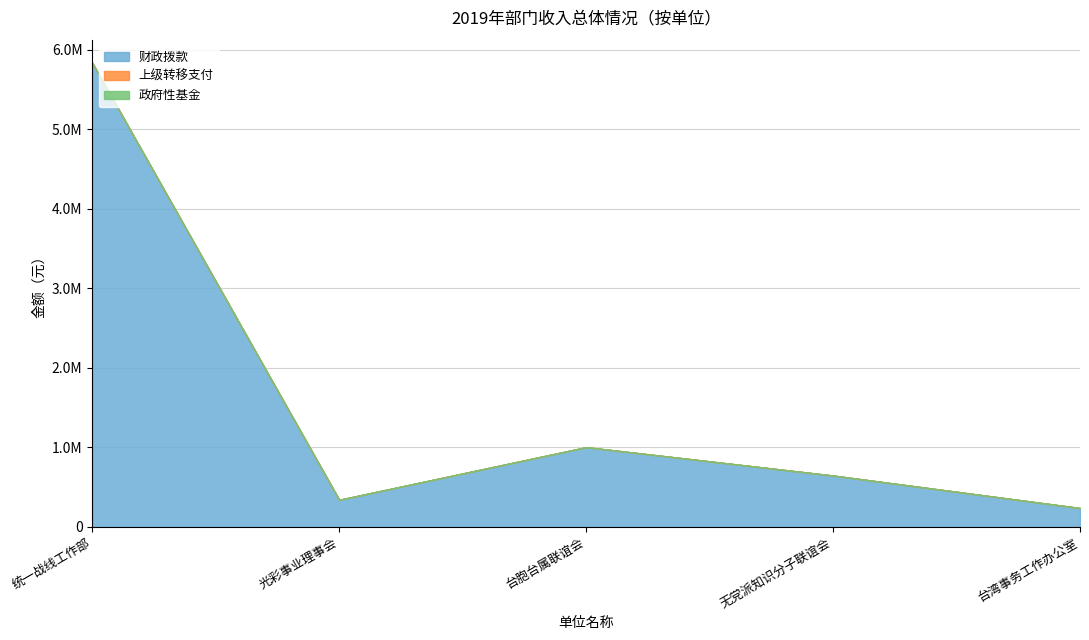

Rank the series at 驻马店市人民政府台湾事务工作办公室 from highest to lowest value.

财政拨款, 上级转移支付, 政府性基金